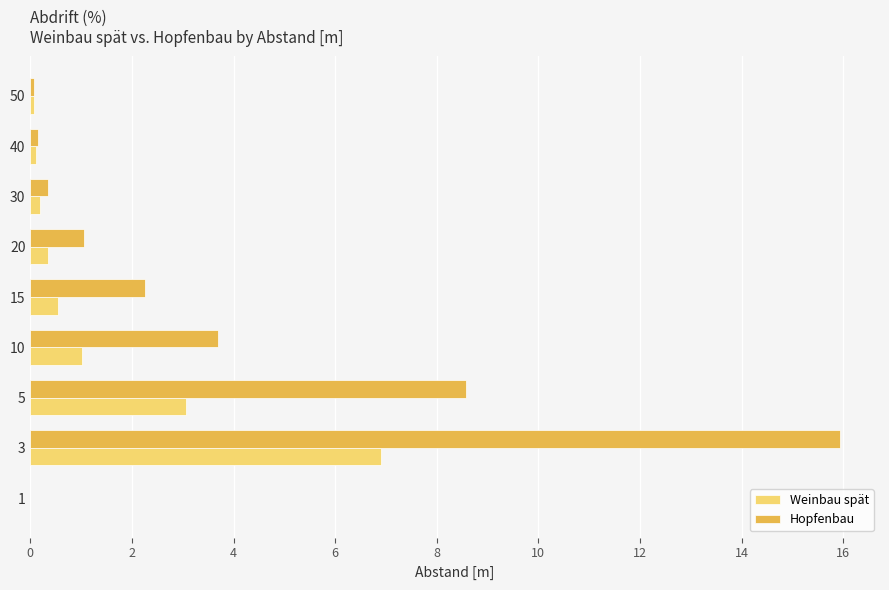

Between 10 and 30, which series saw the biggest shift?

Hopfenbau